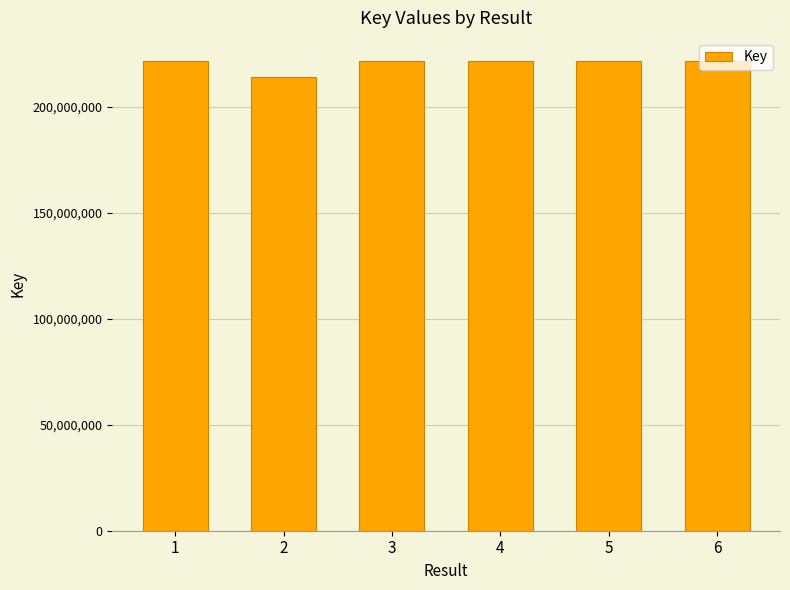

The value at 2 is 213924525. True or false?

True